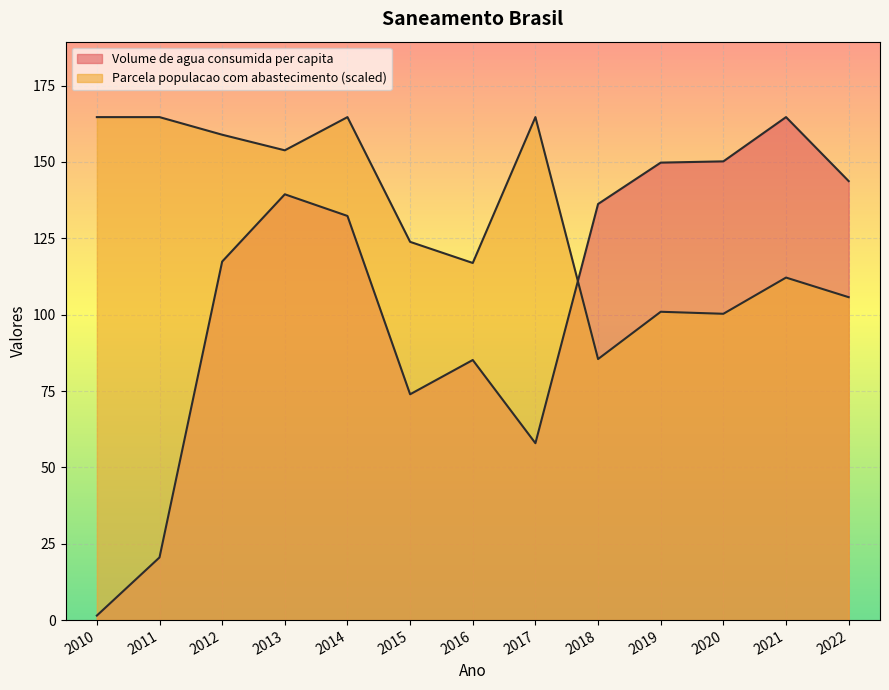

What is the difference between the highest and lowest values at 2017?

106.8